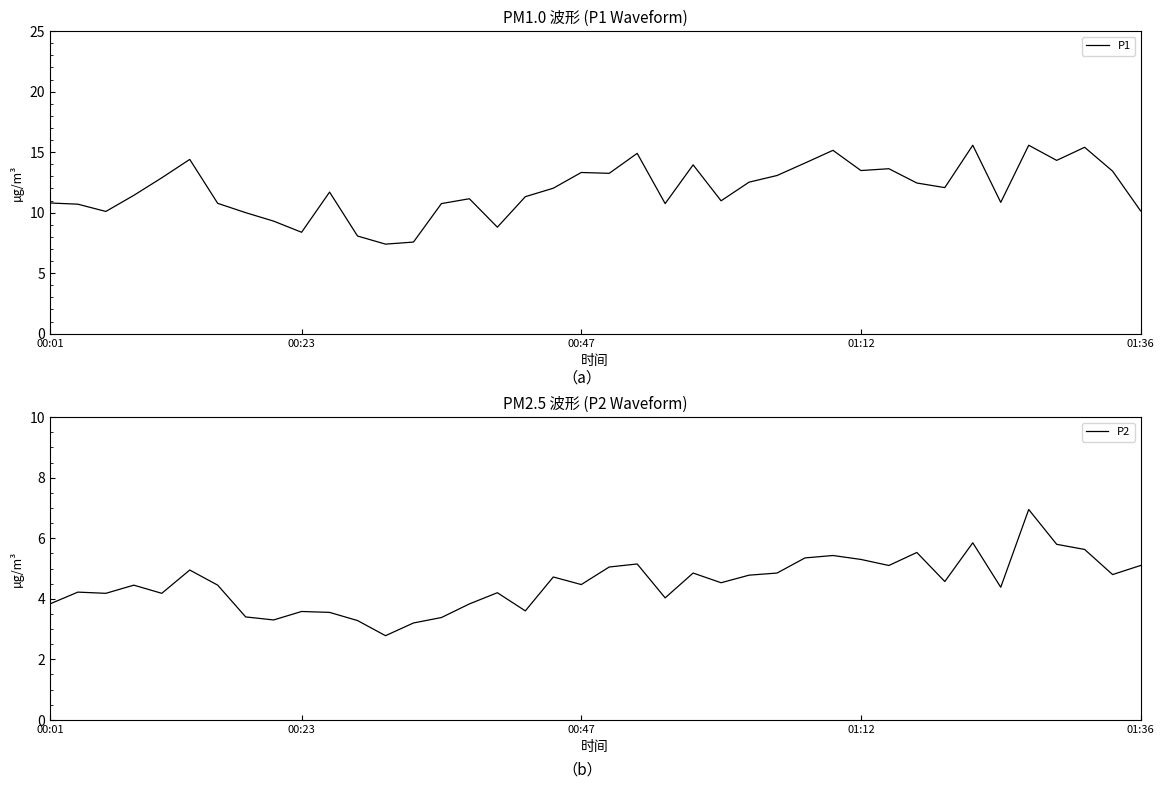

The P1 series shows 7.2 at 00:01. True or false?

False